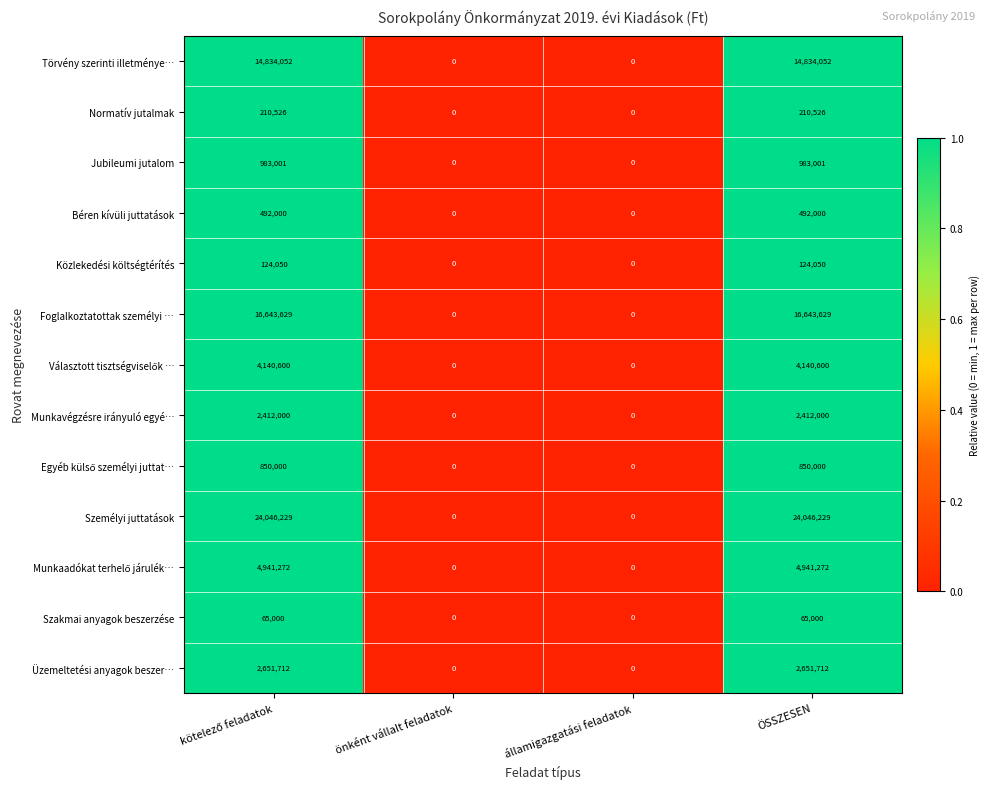

Which series has the widest spread of values?

Személyi juttatások